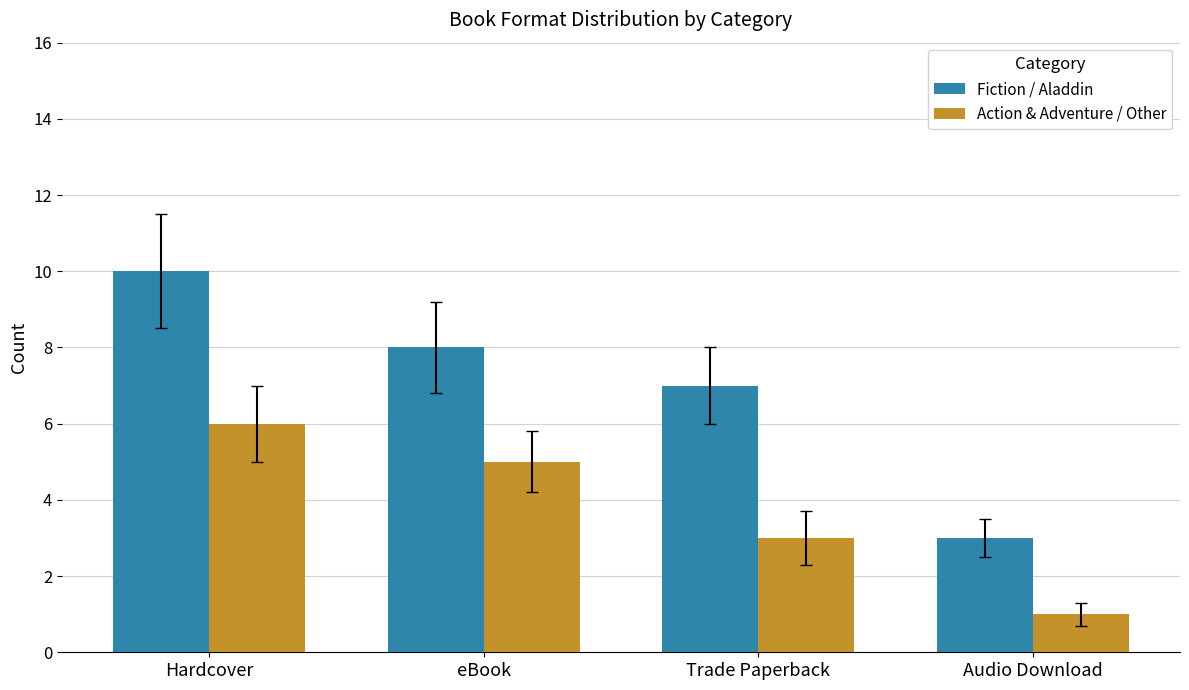

How many distinct data groups are displayed?

2